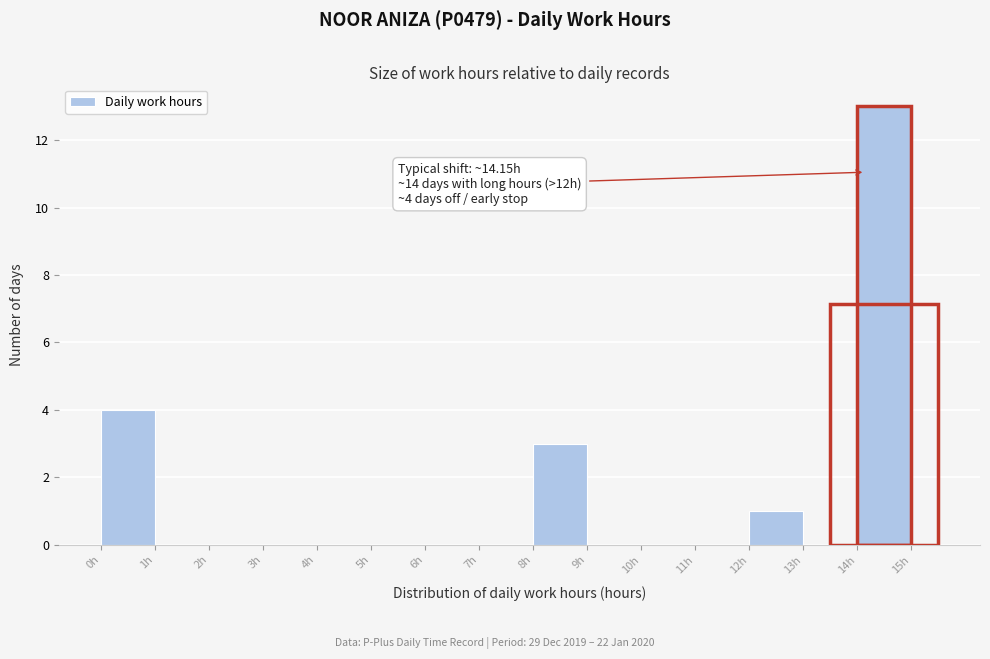

Which range on the x-axis has the tallest bar?

14 to 15